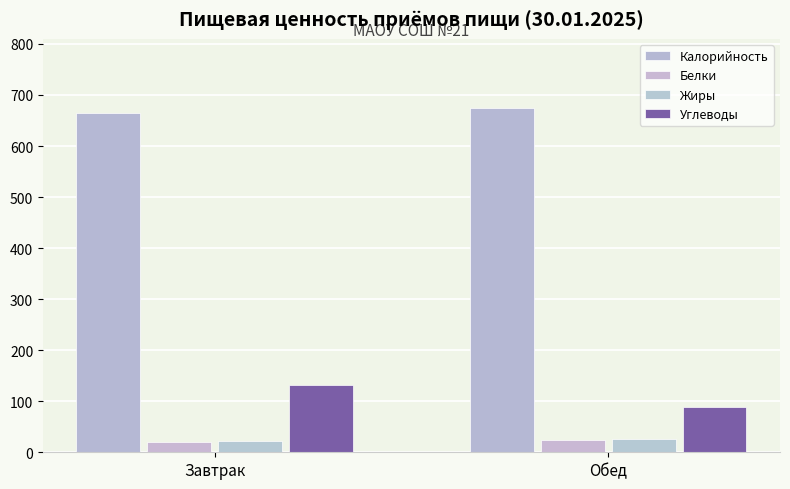

How many bars are there in each group?

4